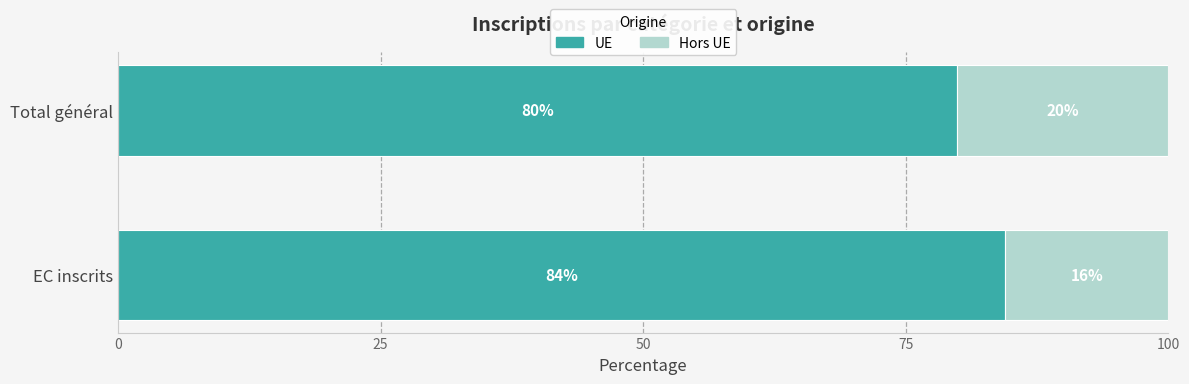

Which series has the widest spread of values?

UE